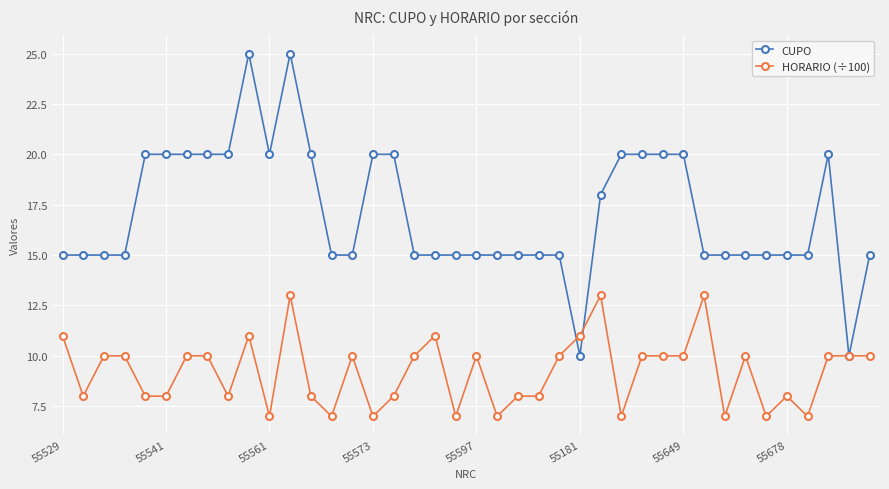

Reading left to right, extract all data points from this chart.

CUPO: 15	15	15	15	20	20	20	20	20	25	20	25	20	15	15	20	20	15	15	15	15	15	15	15	15	10	18	20	20	20	20	15	15	15	15	15	15	20	10	15
HORARIO (÷100): 11	8	10	10	8	8	10	10	8	11	7	13	8	7	10	7	8	10	11	7	10	7	8	8	10	11	13	7	10	10	10	13	7	10	7	8	7	10	10	10